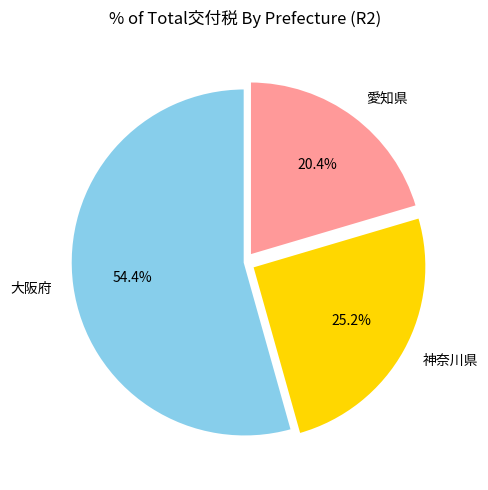

What portion of the pie excludes 神奈川県?

74.8%